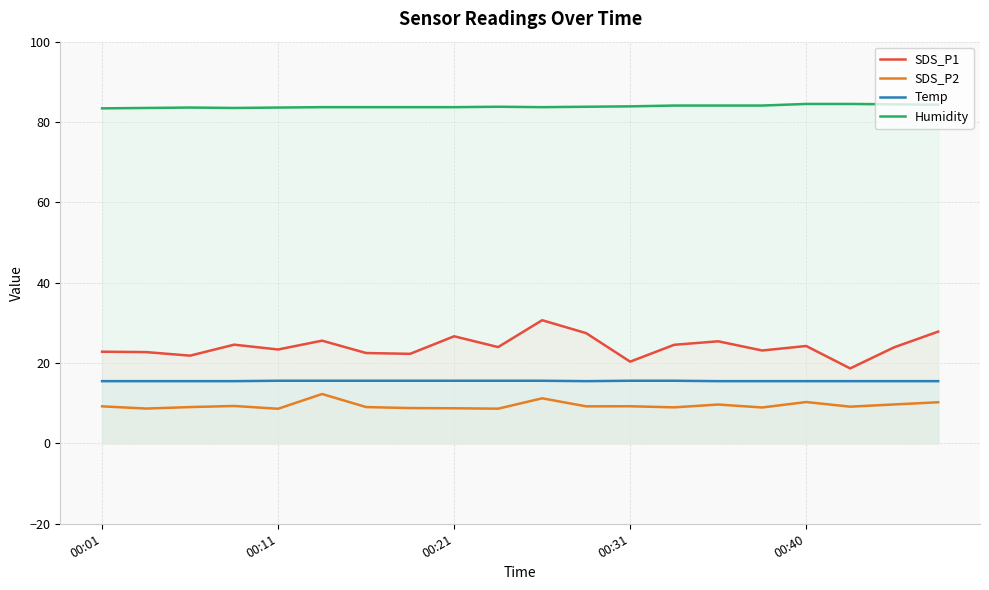

True or false: SDS_P2 and SDS_P1 cross at least once.

False